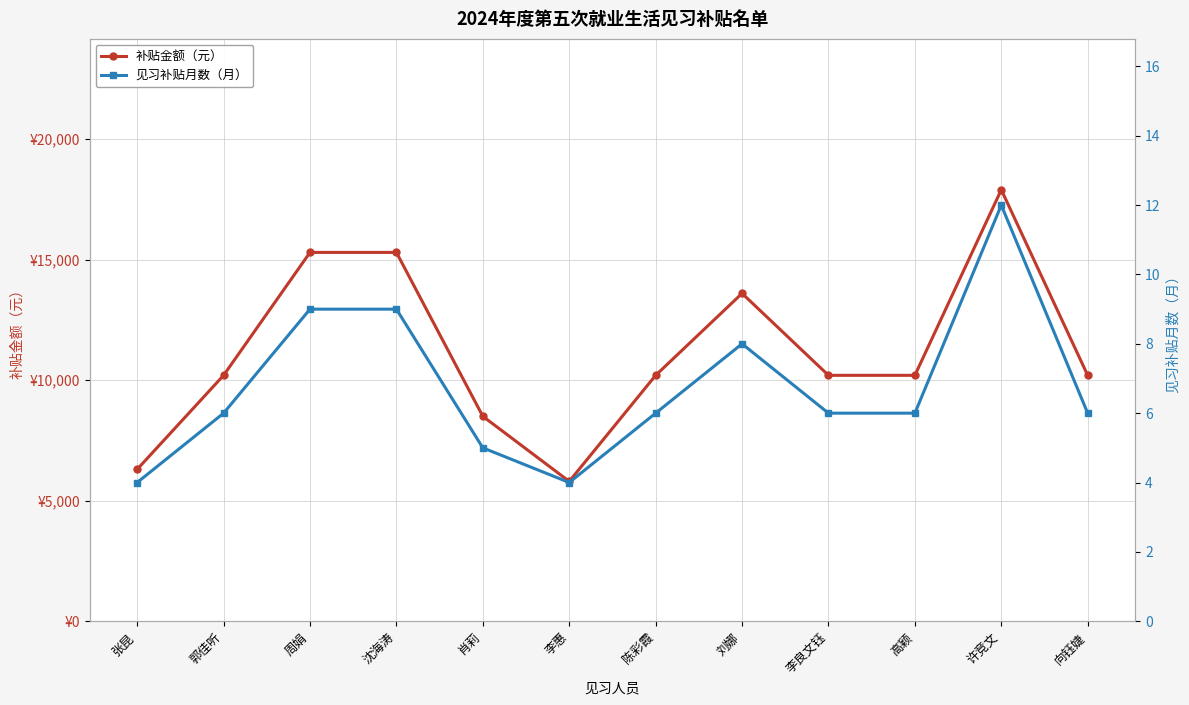

What is the total value across all series at 张昆?

6304